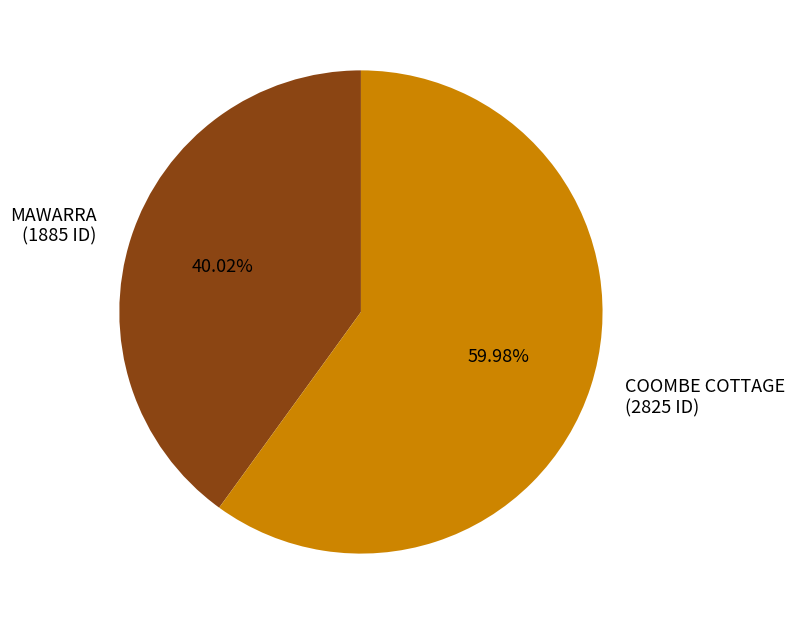

To the nearest percent, what percentage of the pie is MAWARRA?

40%